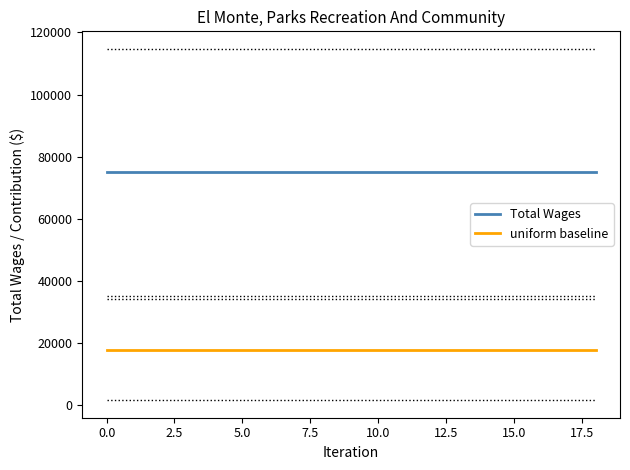

True or false: Total Wages and uniform baseline intersect in this chart.

False